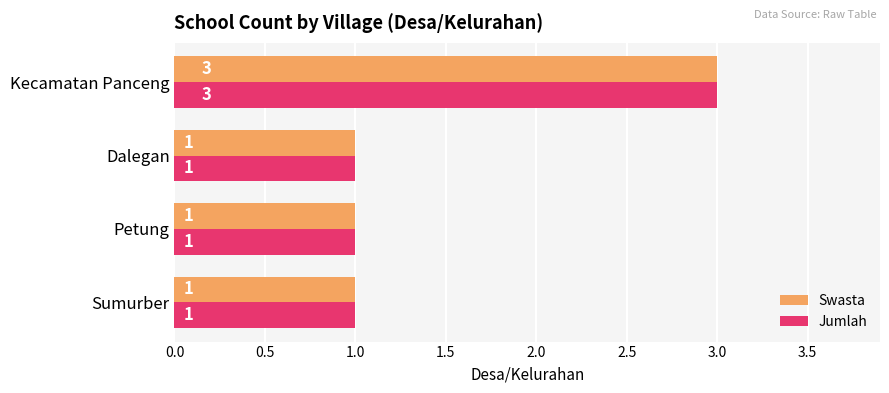

At which label does Swasta reach its peak?

Kecamatan Panceng